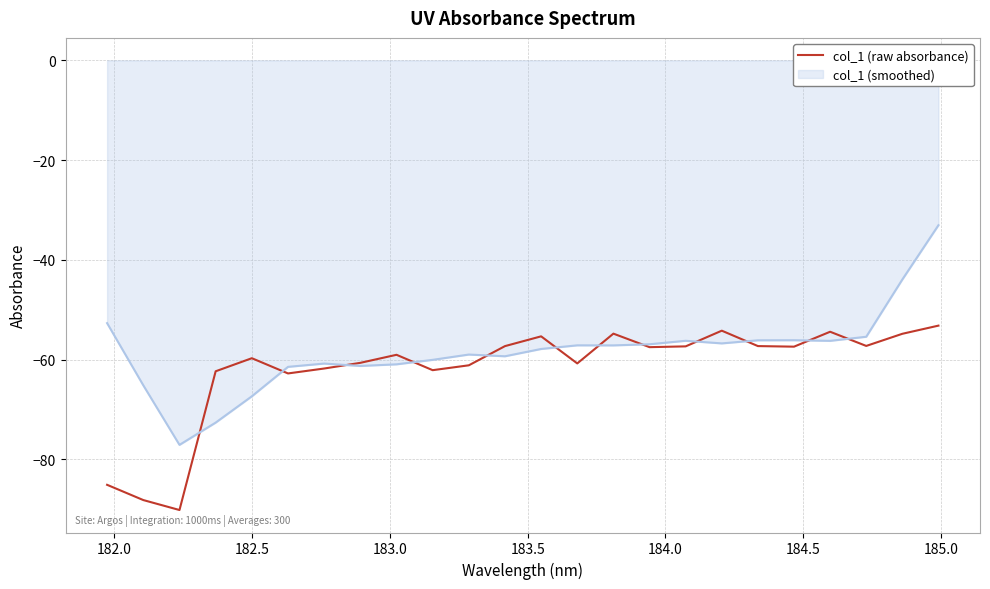

List the series in order of their peak value, lowest first.

col_1 (raw absorbance), col_1 (smoothed)